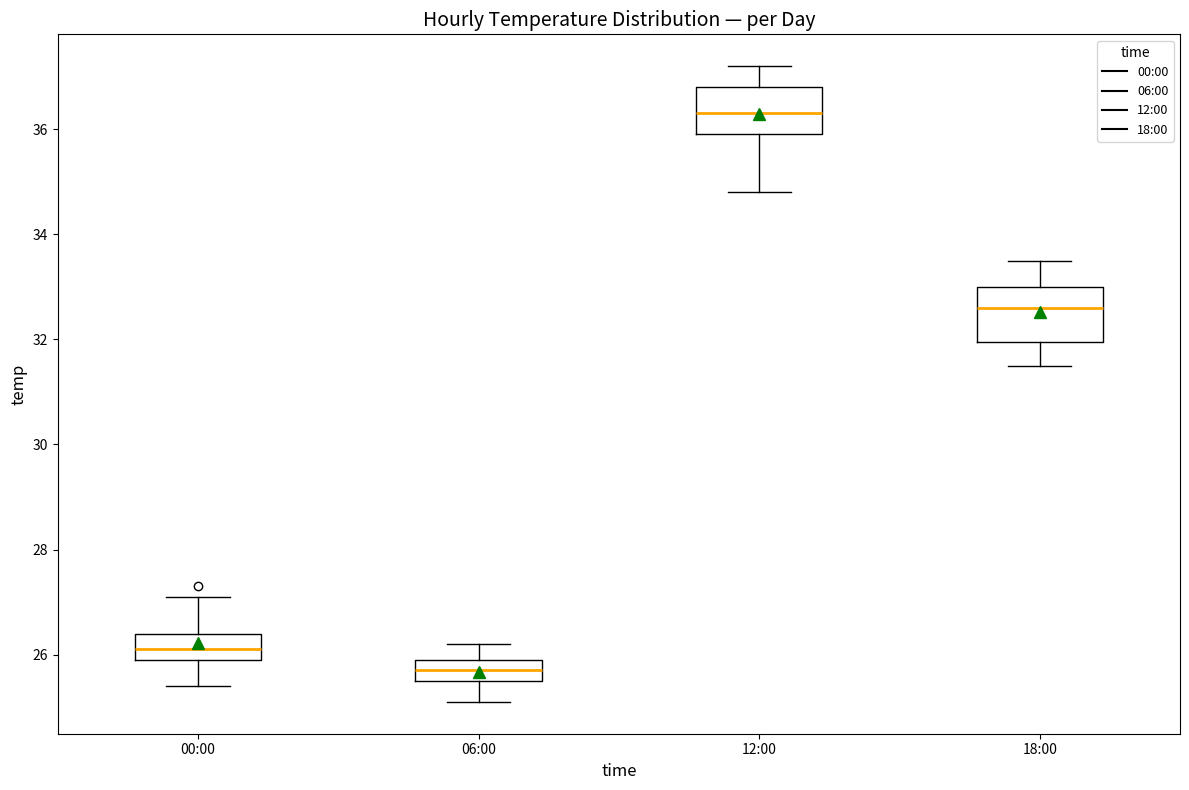

Reading left to right, read every box against the y-axis: the position of its median line, the range the box covers, and the ends of its whiskers. The values are not printed on the chart, so give them approximately, as read against the axis.

00:00: median 26.2, box 26.0 to 26.4, whiskers 25.4 to 27.2
06:00: median 25.8, box 25.6 to 26.0, whiskers 25.2 to 26.2
12:00: median 36.4, box 36.0 to 36.8, whiskers 34.8 to 37.2
18:00: median 32.6, box 32.0 to 33.0, whiskers 31.6 to 33.6